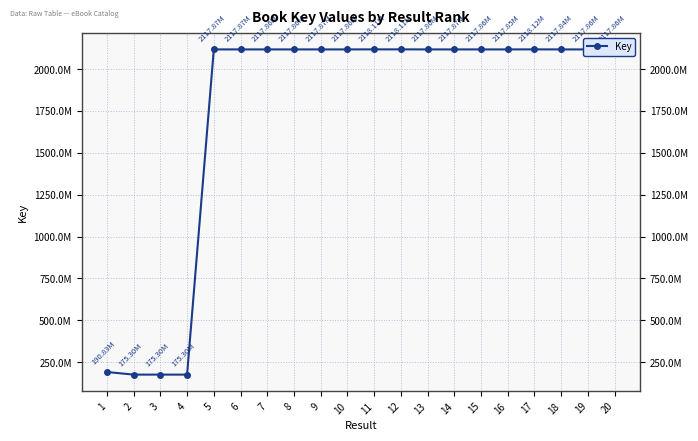

Does the chart have visible grid lines?

Yes